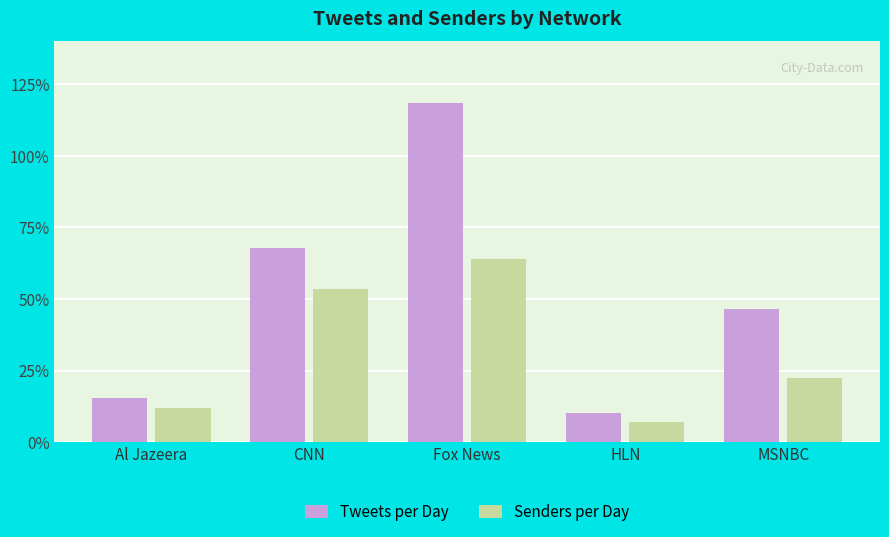

What is the difference between the Senders per Day values at Fox News and MSNBC?

4164